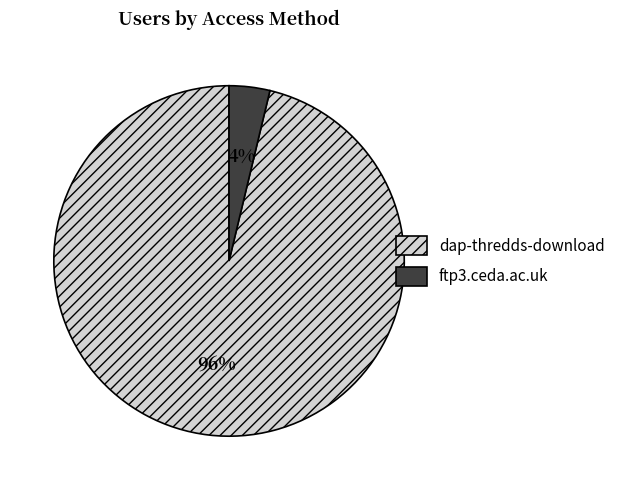

To the nearest percent, what is the combined percentage of dap-thredds-download and ftp3.ceda.ac.uk?

100%